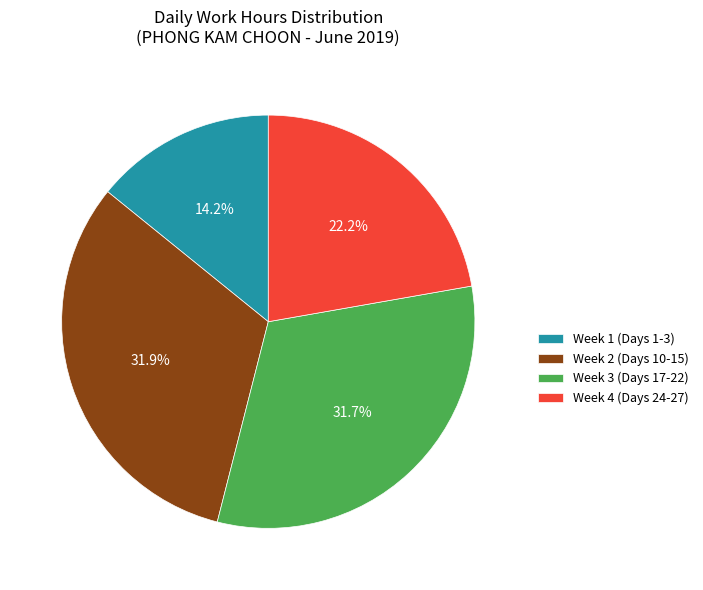

Which slice is the smallest?

Week 1 (Days 1-3)